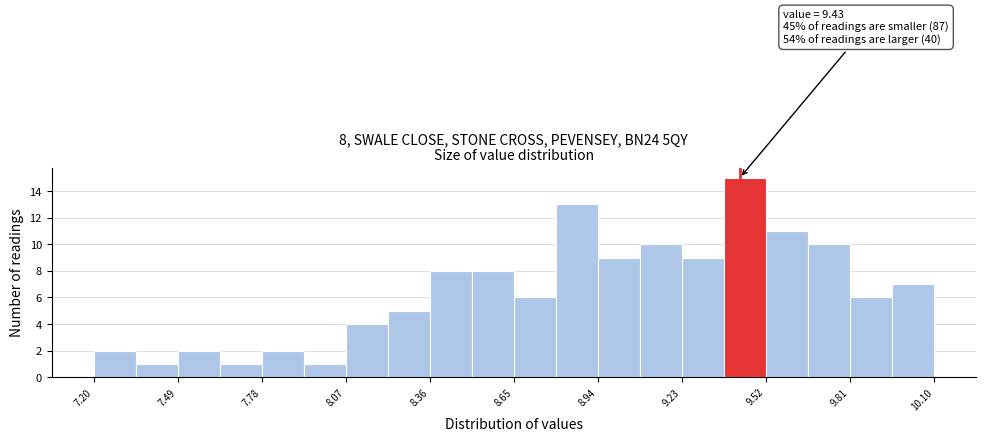

Around what value on the x-axis is the tallest bar? Give the approximate position of its centre, as read against the axis.

9.45